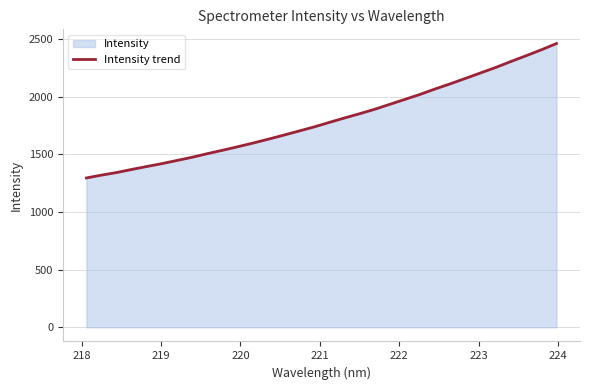

What is the smallest value displayed?

1295.7